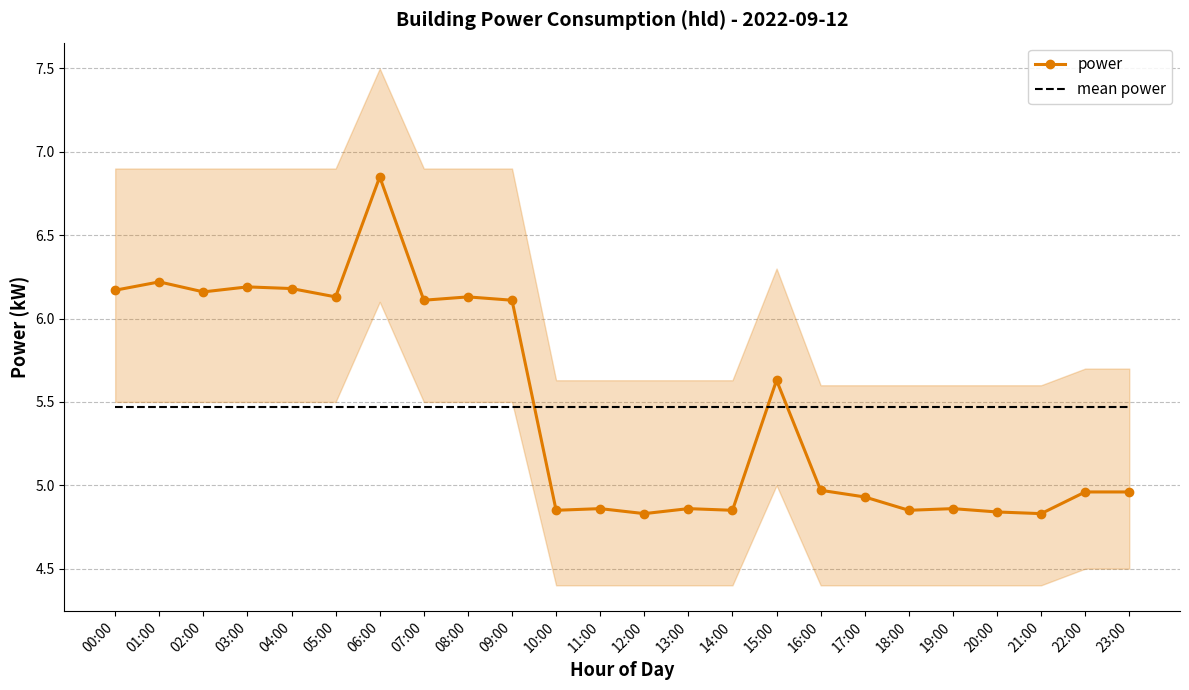

How many distinct data groups are displayed?

2